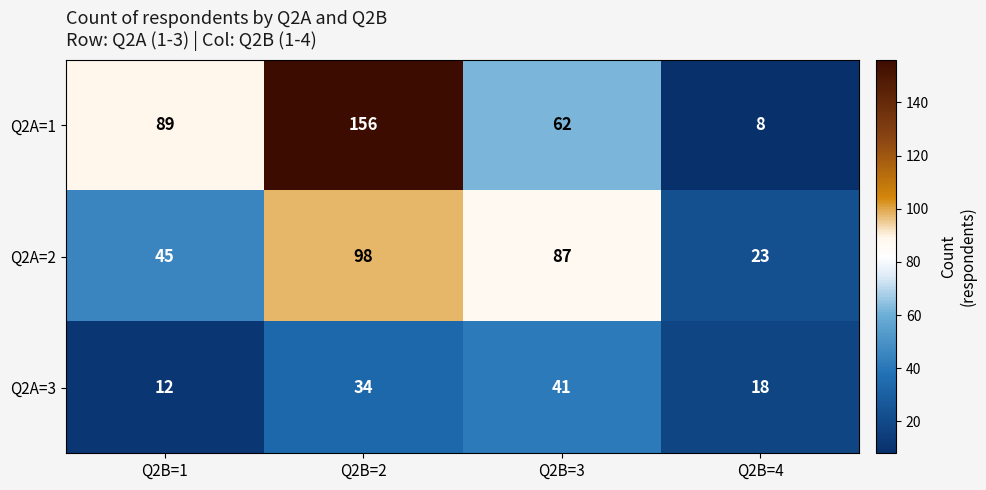

Reading left to right, what are all the values shown in this chart?

Q2A=1: Q2B=1=89	Q2B=2=156	Q2B=3=62	Q2B=4=8
Q2A=2: Q2B=1=45	Q2B=2=98	Q2B=3=87	Q2B=4=23
Q2A=3: Q2B=1=12	Q2B=2=34	Q2B=3=41	Q2B=4=18